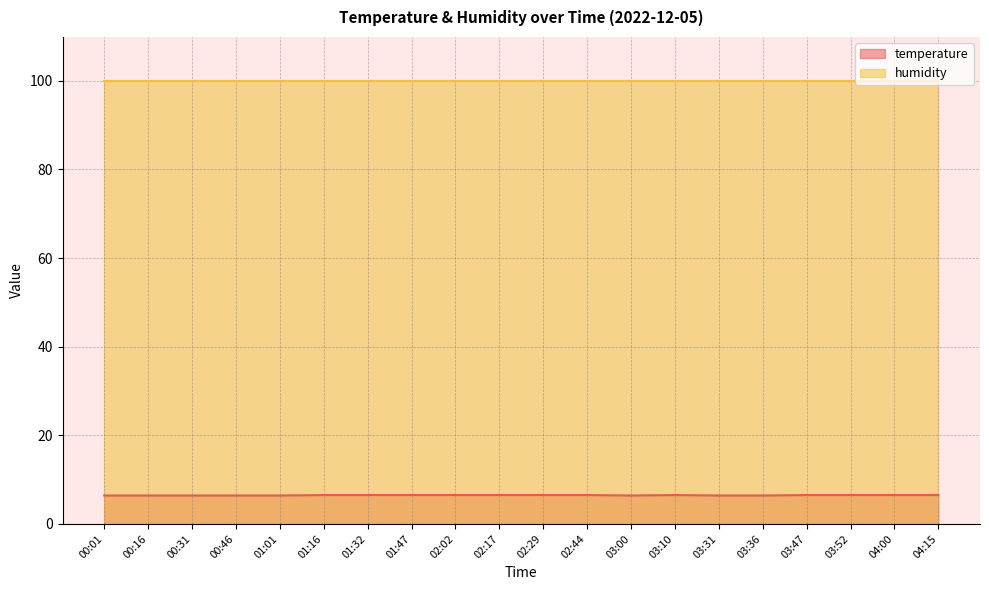

What is the label of the 11th point from the right?

02:17